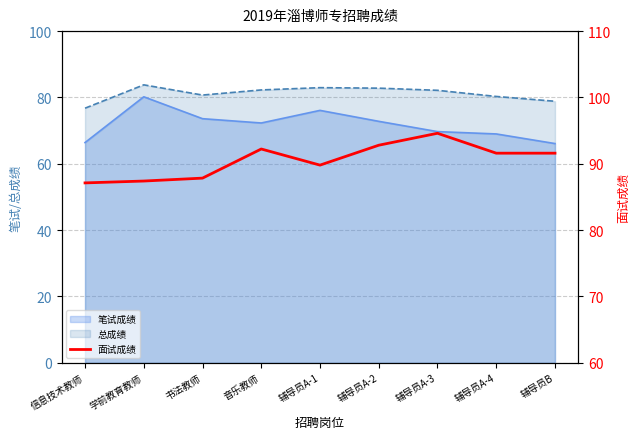

Reading right to left, extract all data points from this chart.

辅导员B=91.6	辅导员A-4=91.6	辅导员A-3=94.6	辅导员A-2=92.8	辅导员A-1=89.8	音乐教师=92.2	书法教师=87.8	学前教育教师=87.4	信息技术教师=87.1